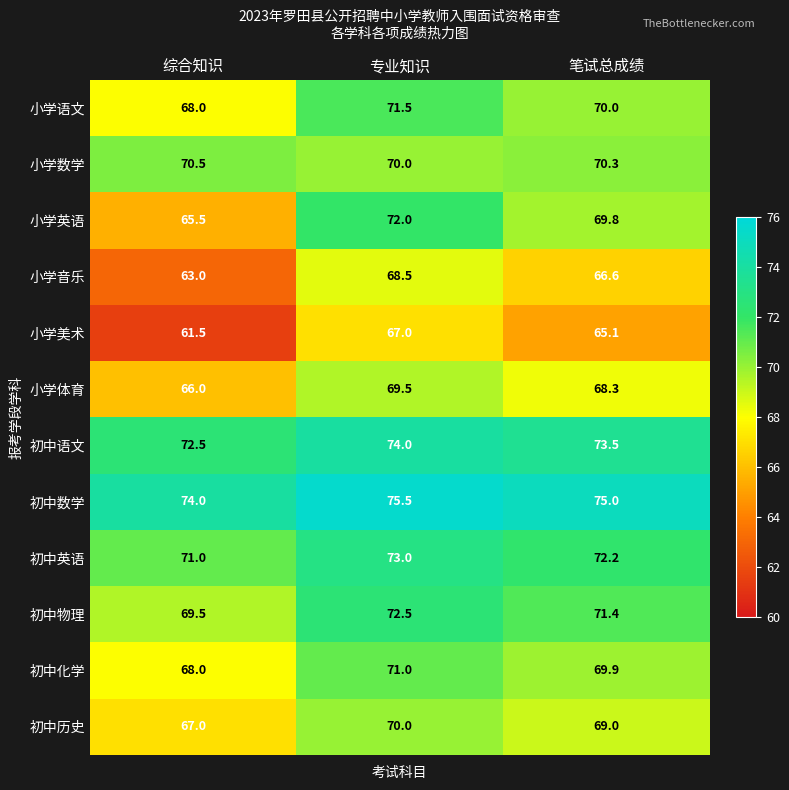

List the labels in order of 小学数学 value, largest first.

综合知识, 笔试总成绩, 专业知识